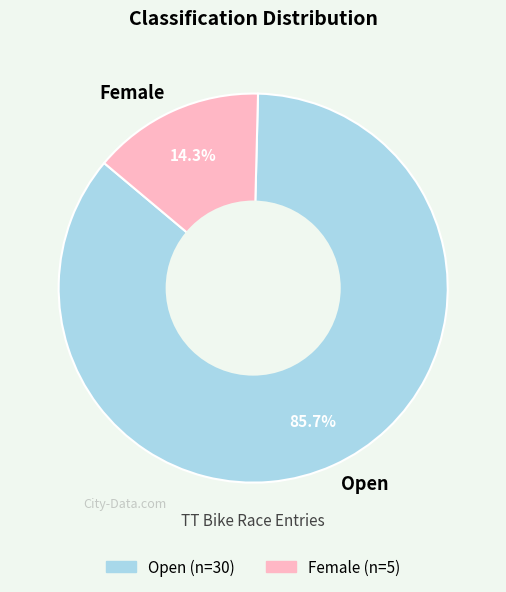

How many slices are in this pie chart?

2